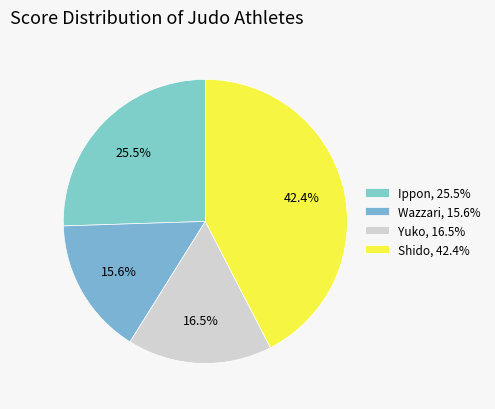

How many slices are in this pie chart?

4